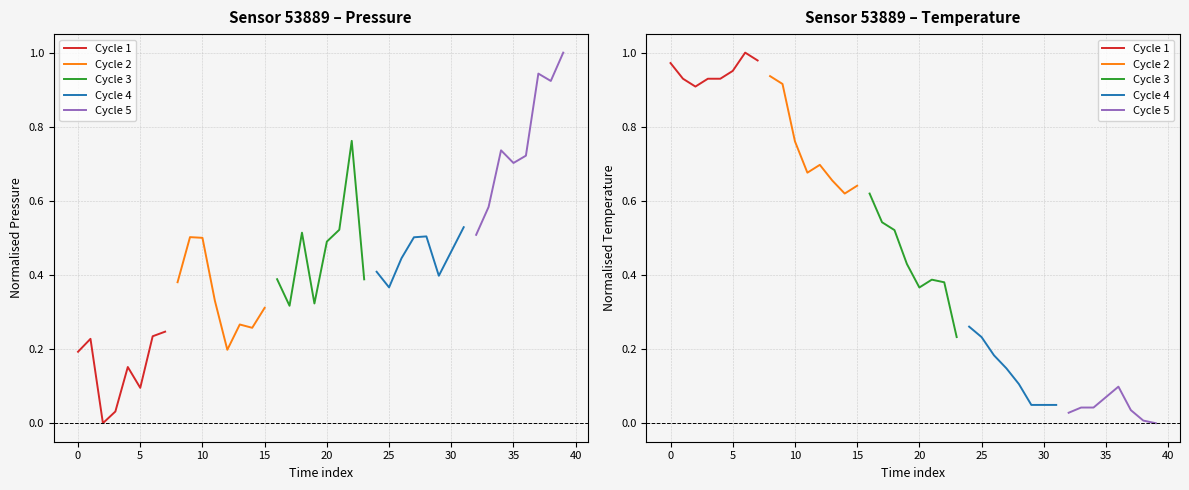

True or false: Cycle 2 has more than 1 points higher than both neighbors.

False